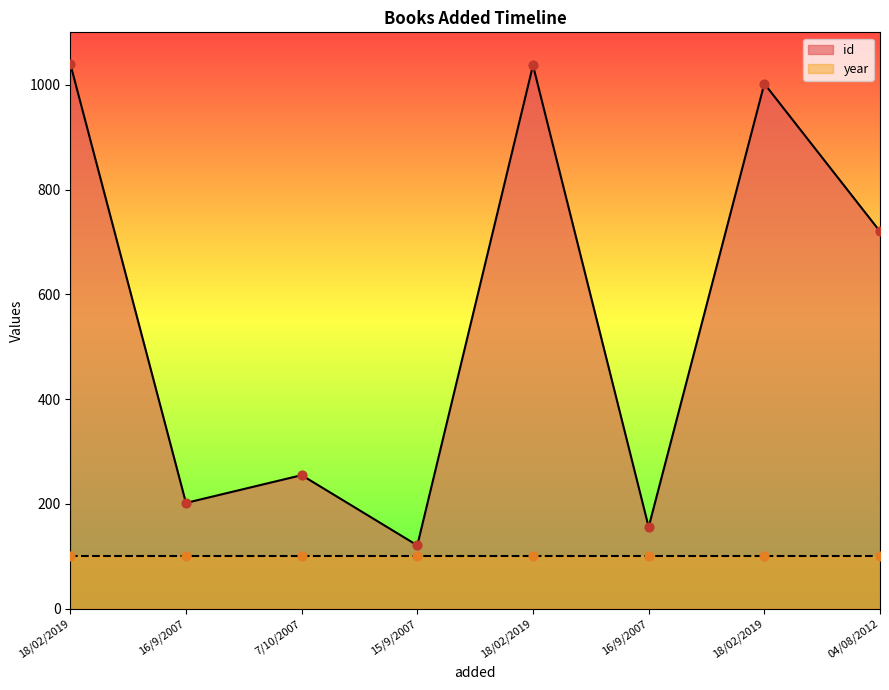

Between 7/10/2007 and 16/9/2007, which is larger?

7/10/2007